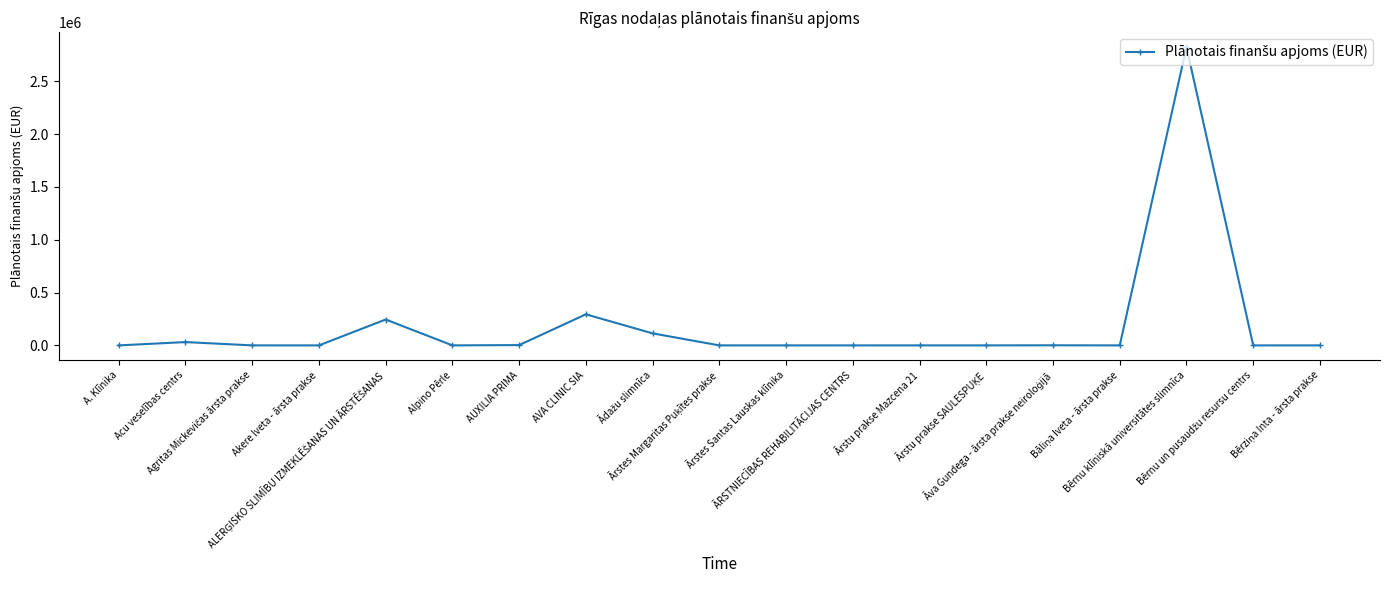

What is the smallest value displayed?

13